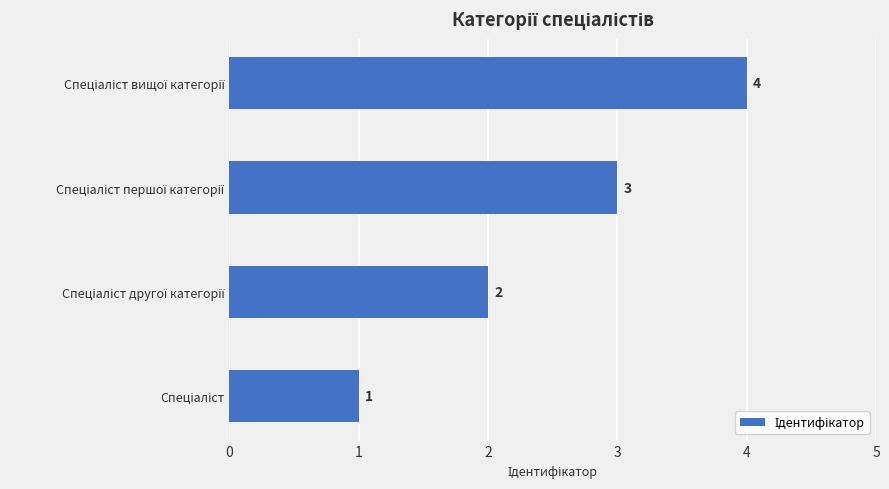

What is the sum of all values?

10